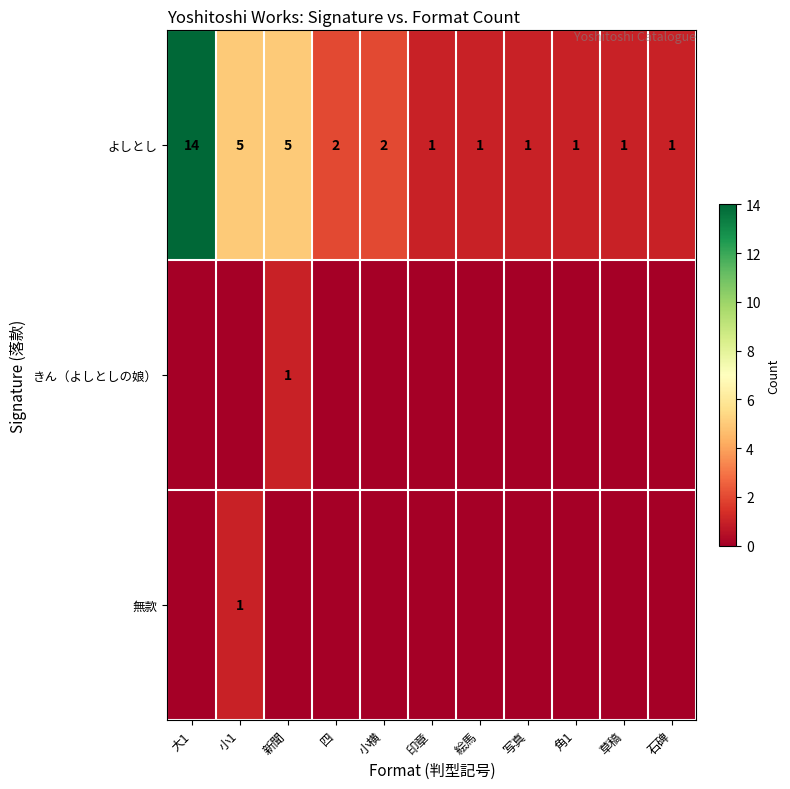

Which has a higher value, 四 or 写真?

四